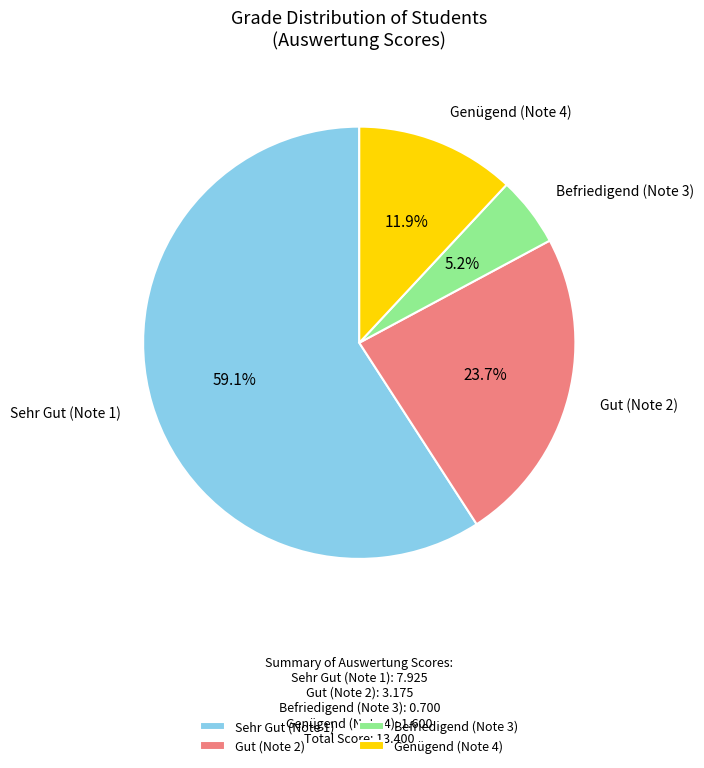

To the nearest percent, what is the average slice percentage?

25%